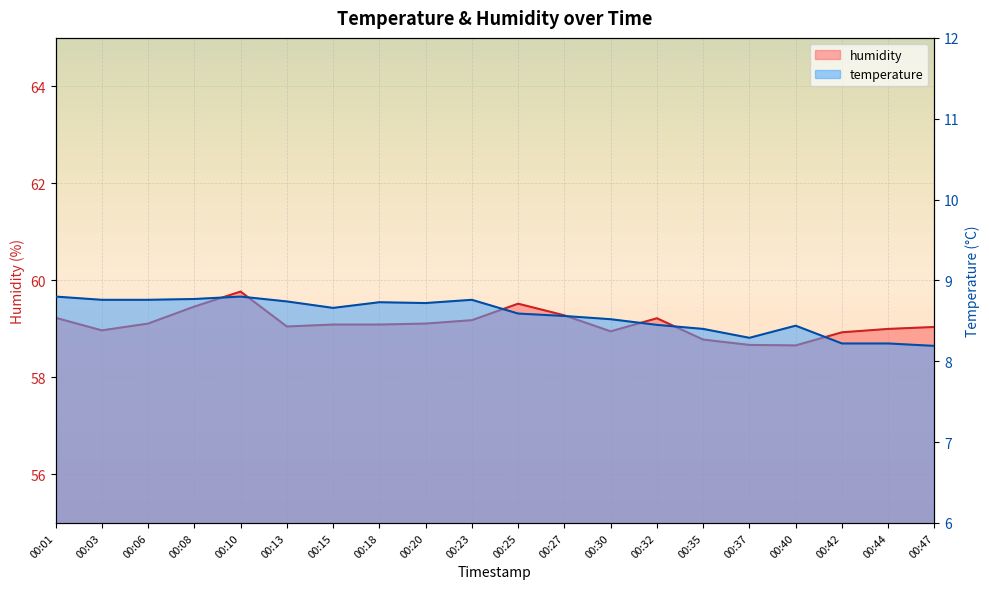

What is the sum of all temperature values?

171.4